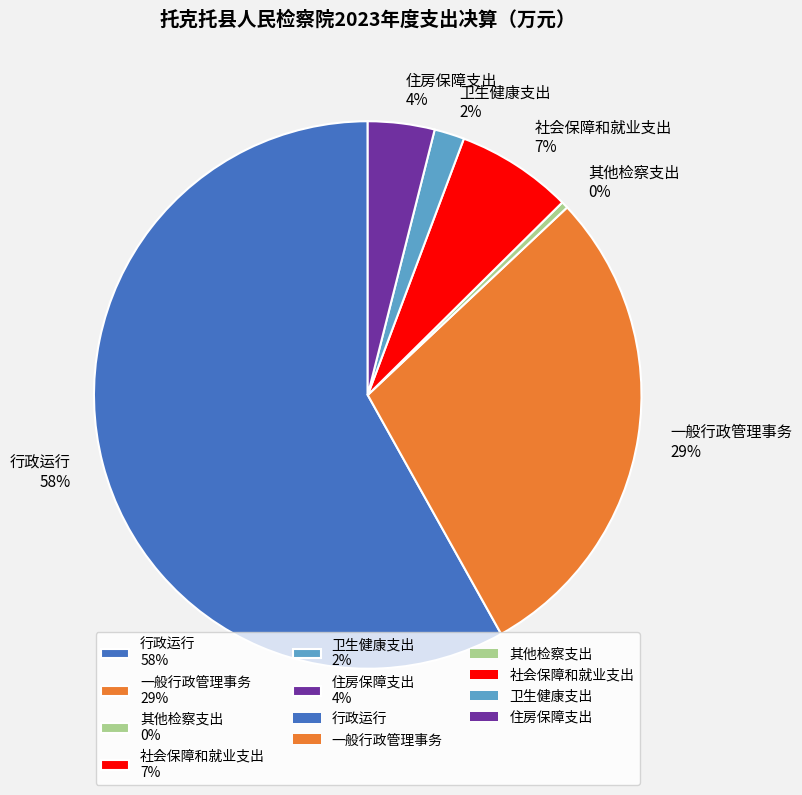

Do 行政运行 58% and 一般行政管理事务 29% together represent more than half of the pie?

Yes